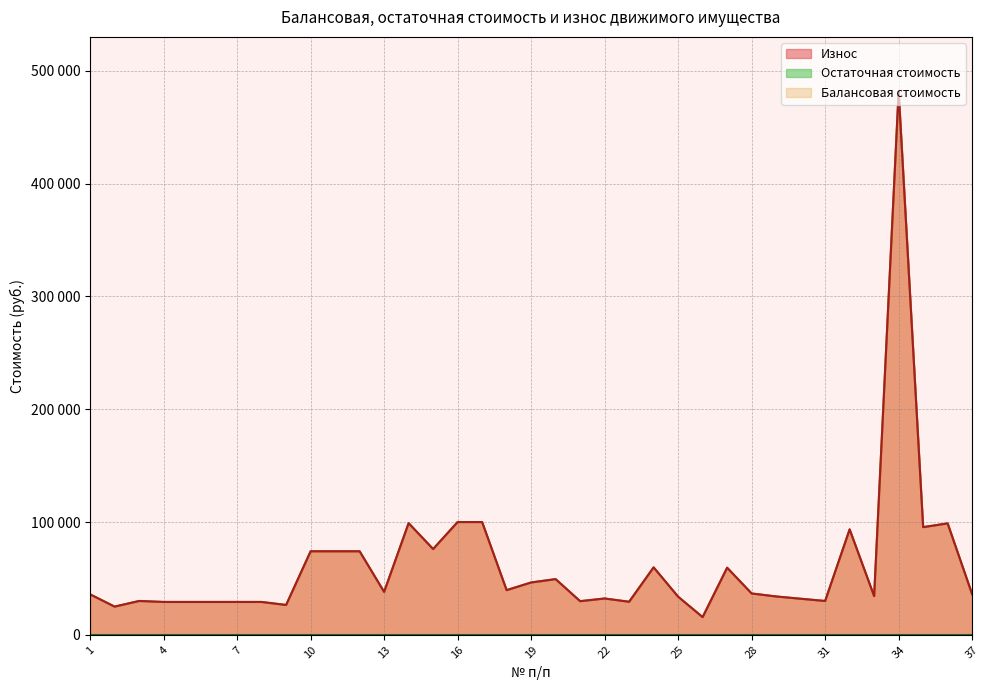

Does the chart display data point markers on the line(s)?

No